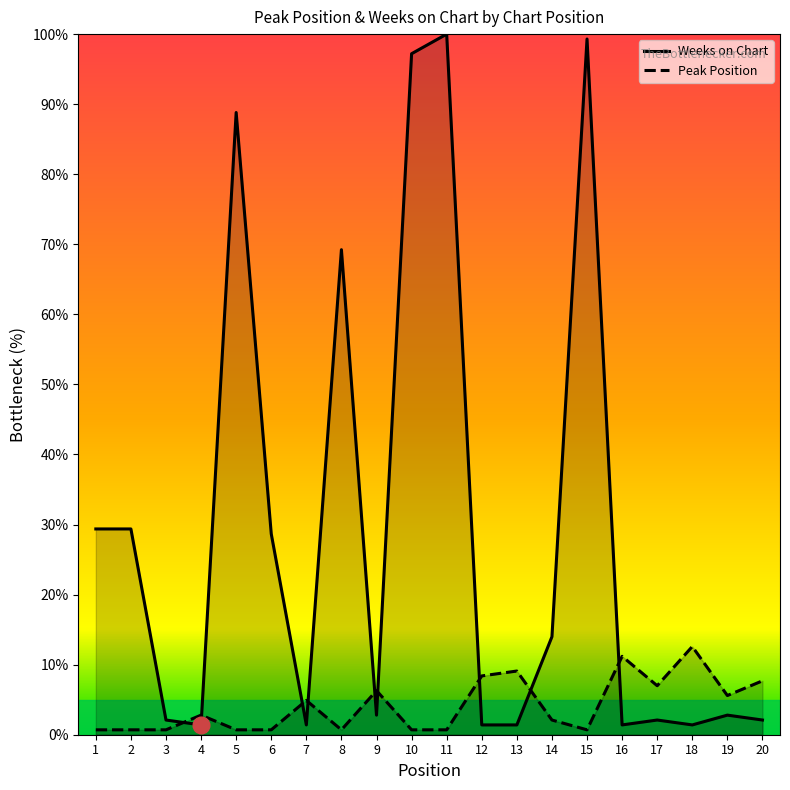

What is the value of the Peak Position point at the 8th from the left?

0.7